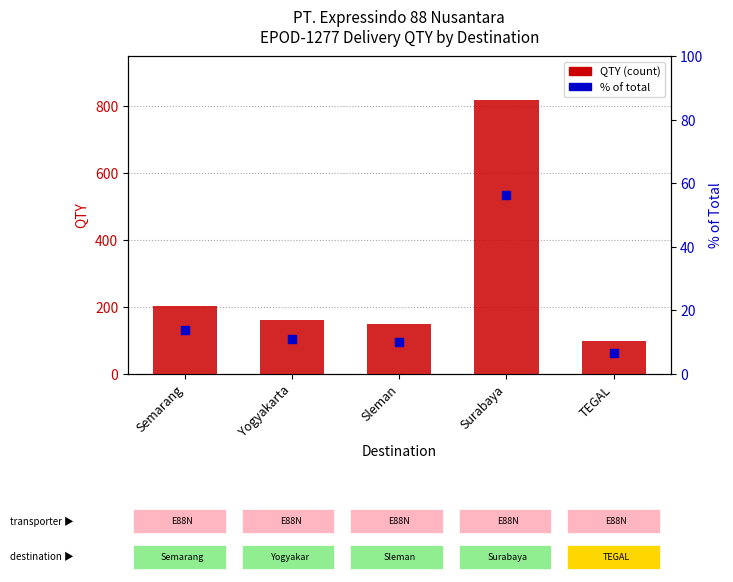

At how many categories does at least one series exceed 352?

1